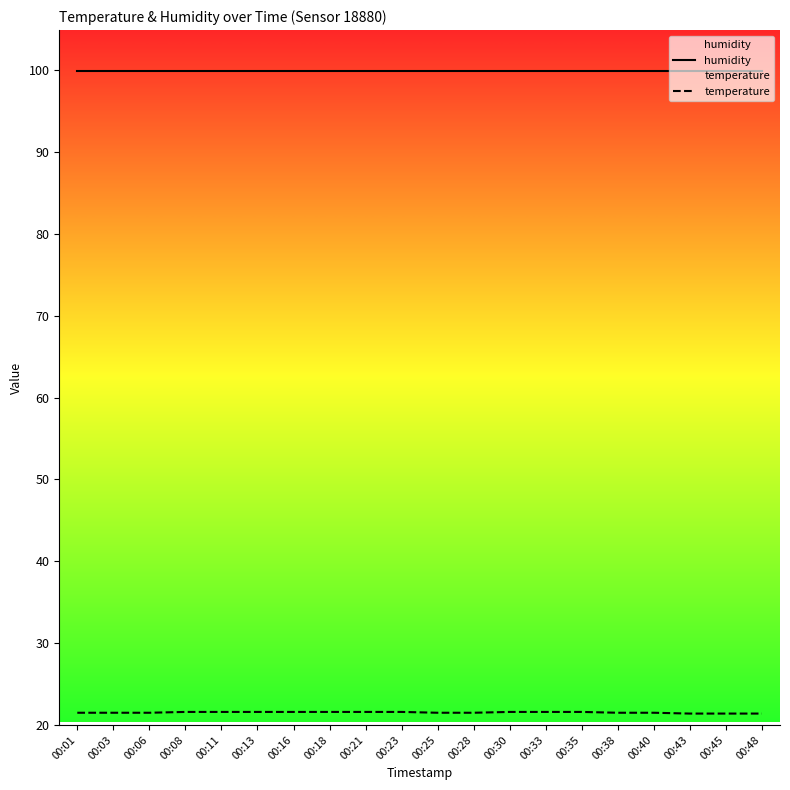

Read the temperature value at 00:35.

21.6